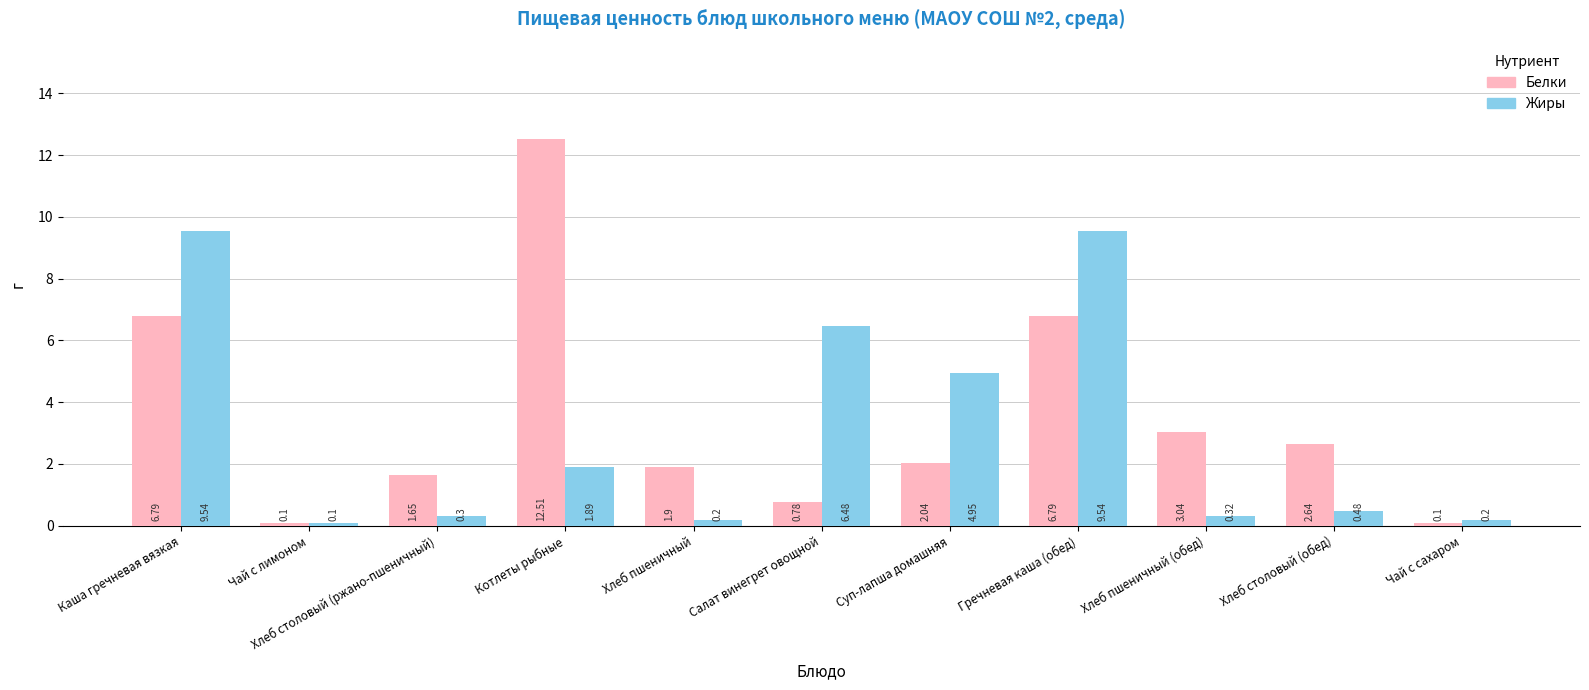

Are the bars horizontal?

No